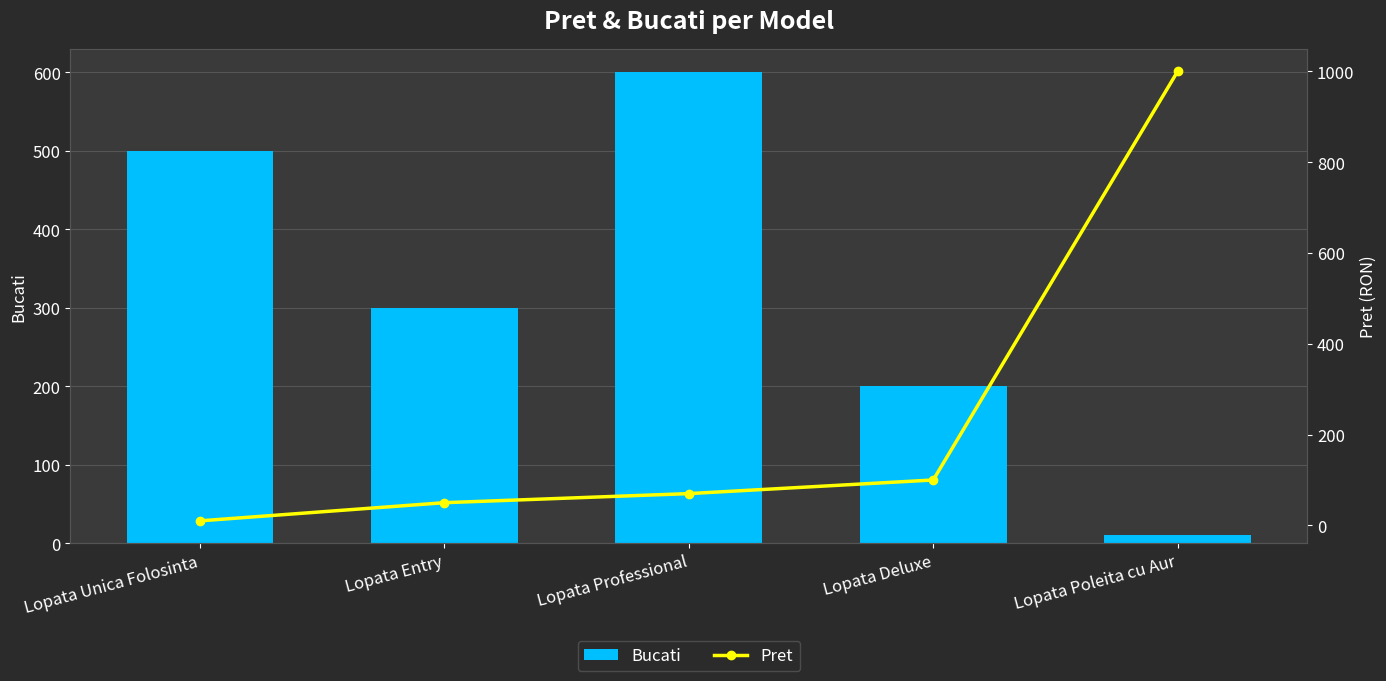

How many groups of bars are there?

5